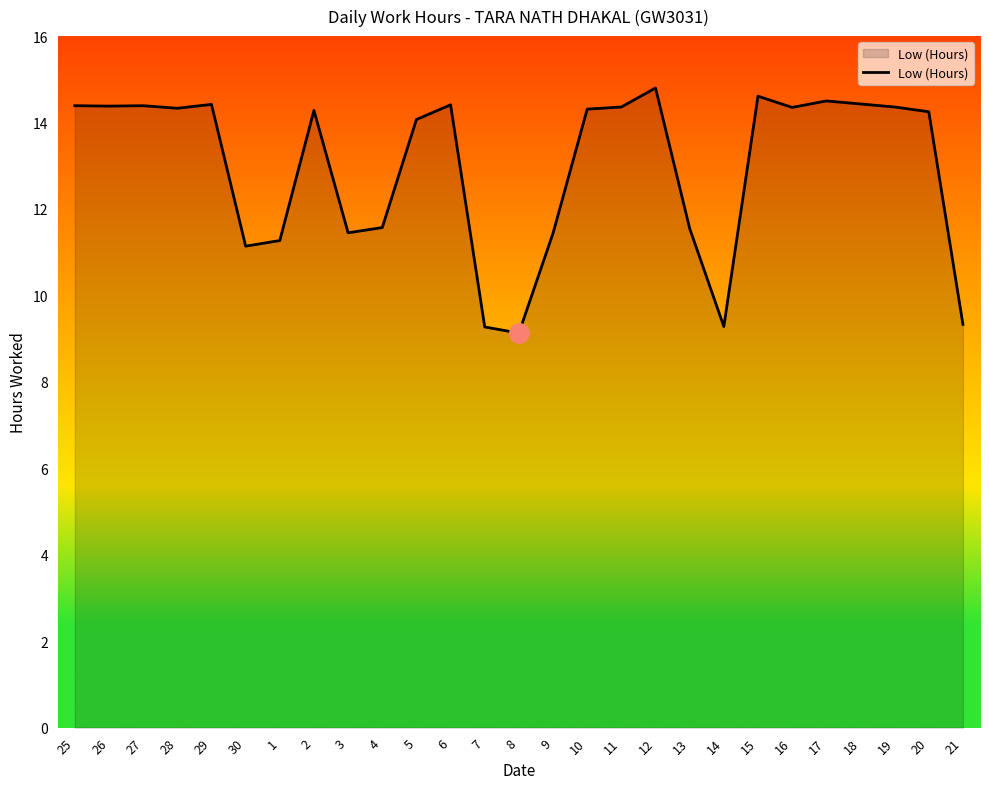

Does the chart display data point markers on the line(s)?

No